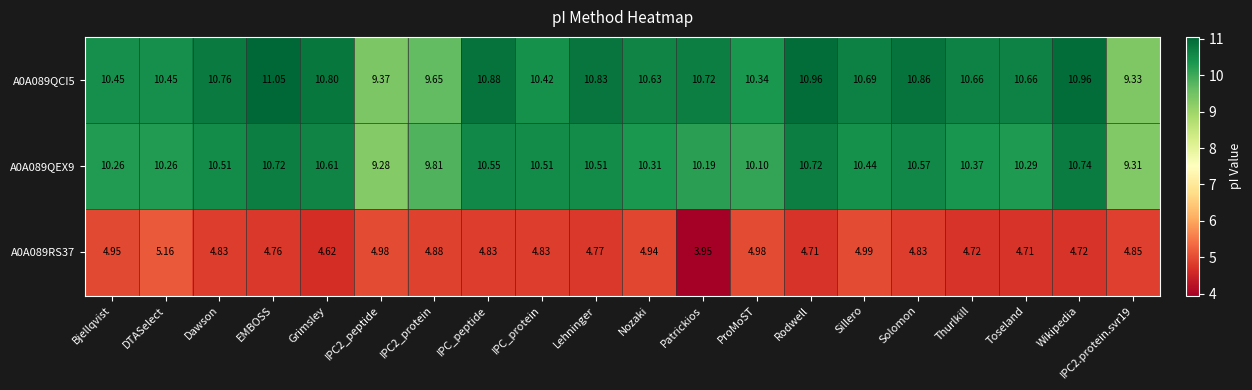

At which category is the sum across all series the highest?

EMBOSS